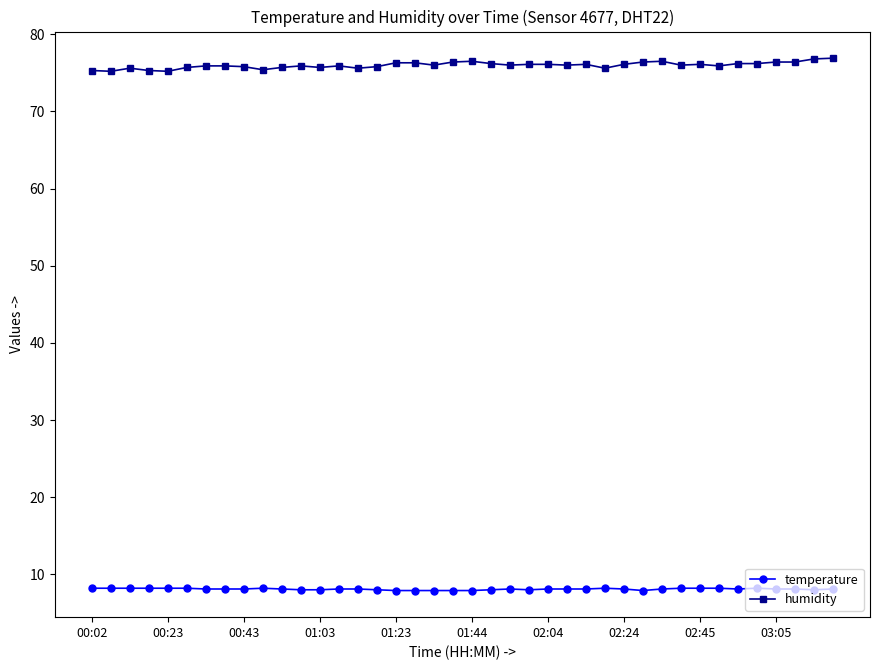

What is the value of the temperature point at the 18th from the left?

7.9